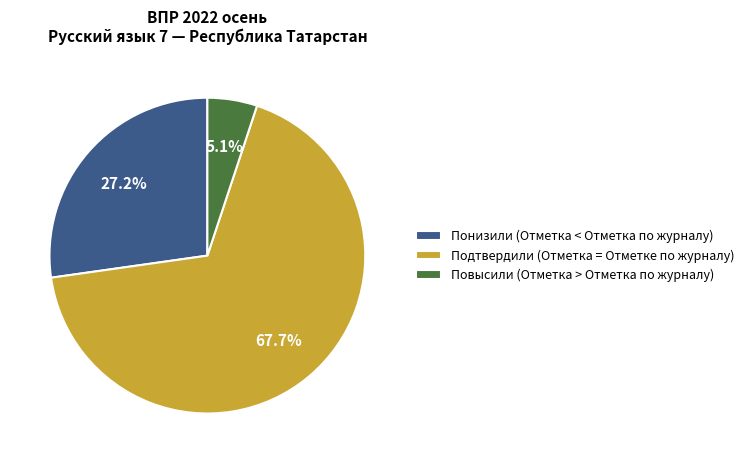

True or false: Подтвердили accounts for 58% of the total.

False